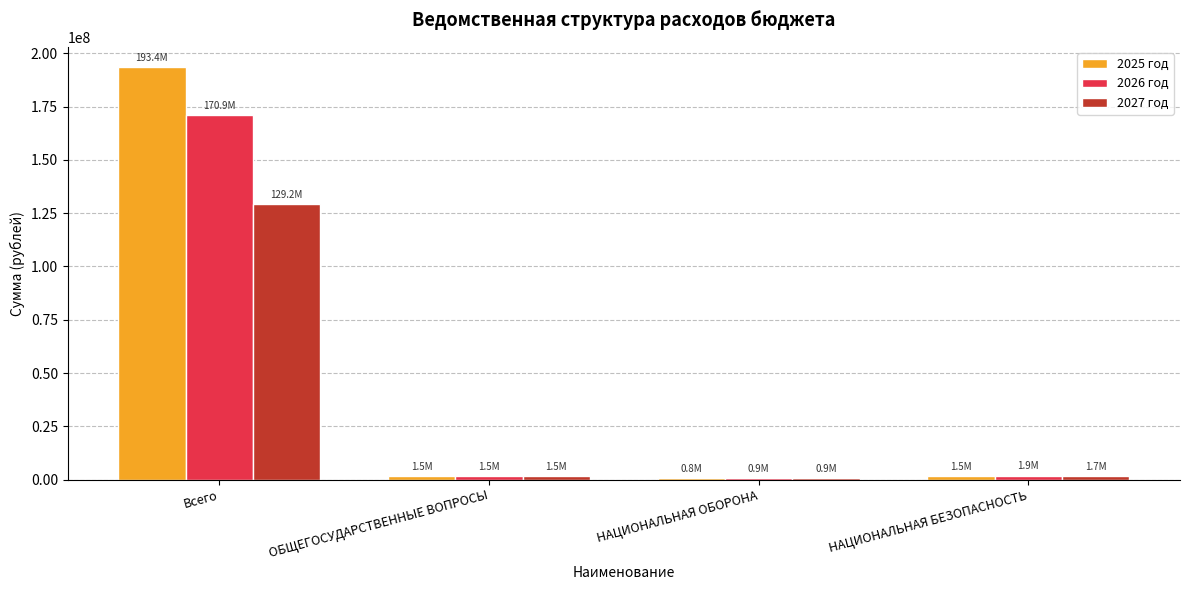

List the series in order of their peak value, highest first.

2025 год, 2026 год, 2027 год